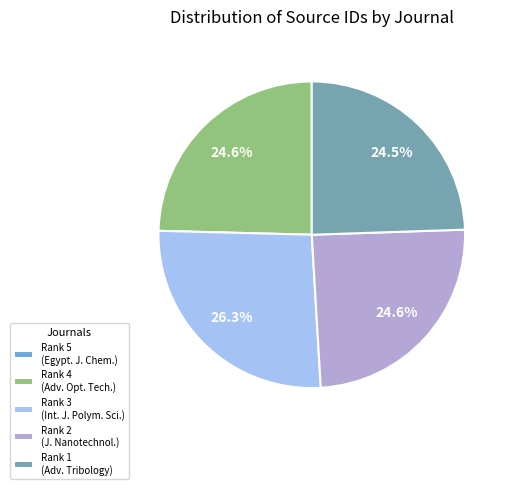

Is Rank 1 (Adv. Tribology) the majority of the pie?

No